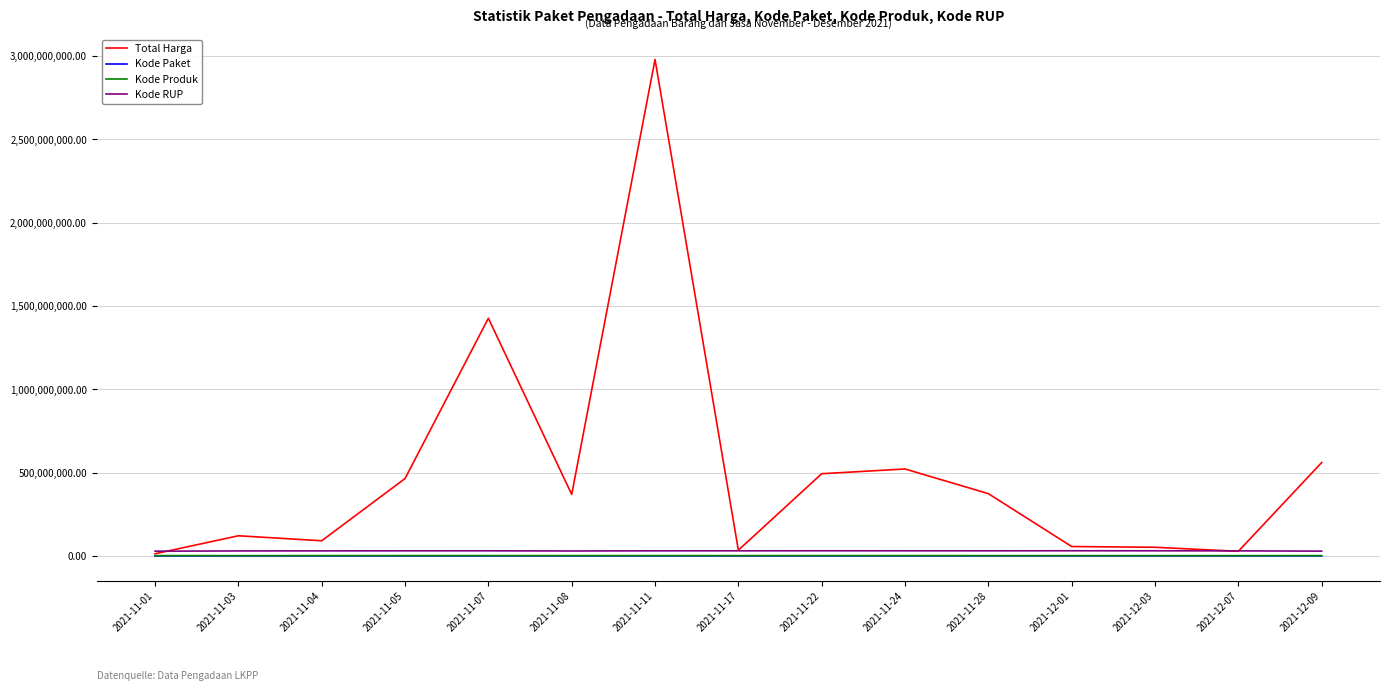

How many lines are shown in the chart?

4